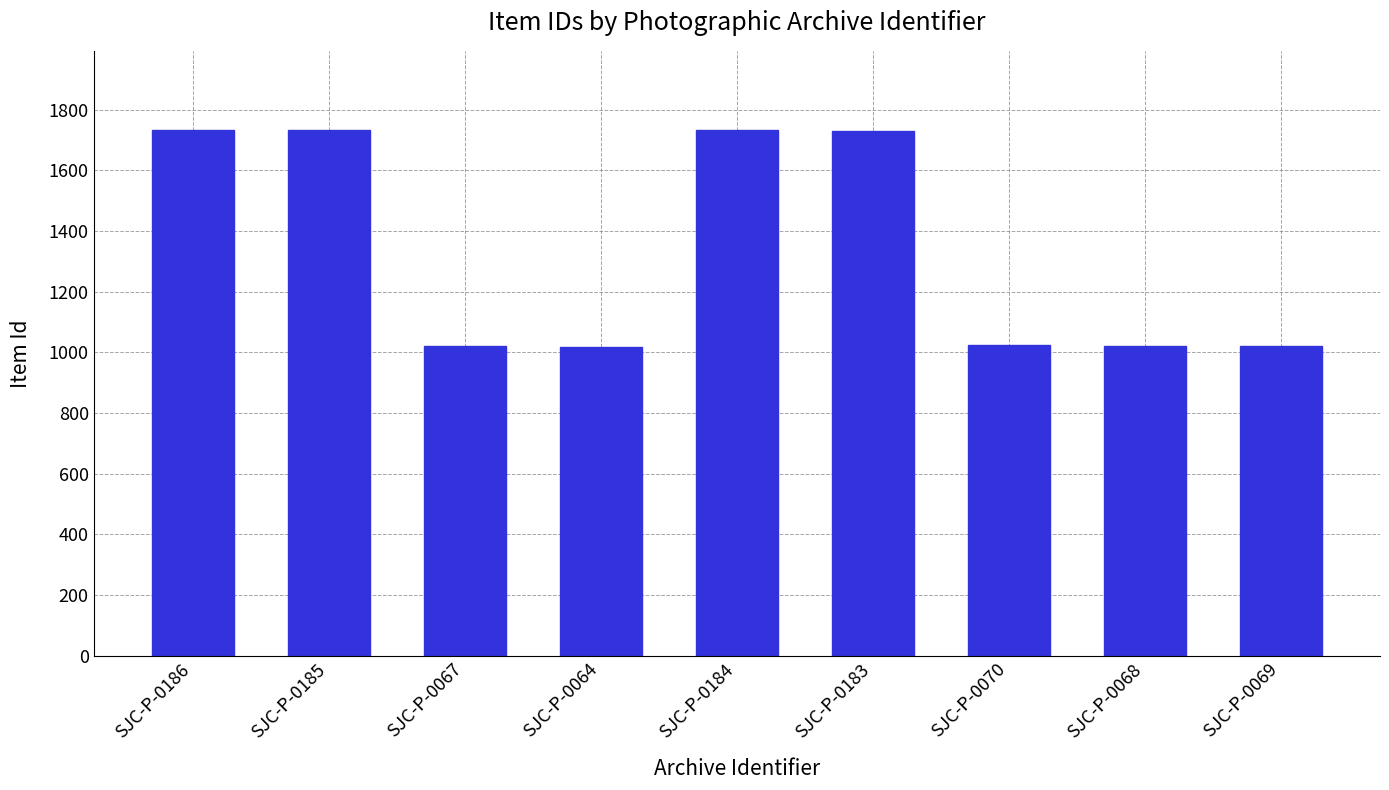

What is the value of the 7th bar from the left?

1023